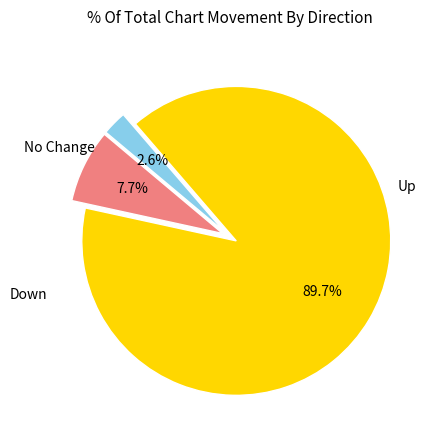

Does any single category account for the majority?

Yes